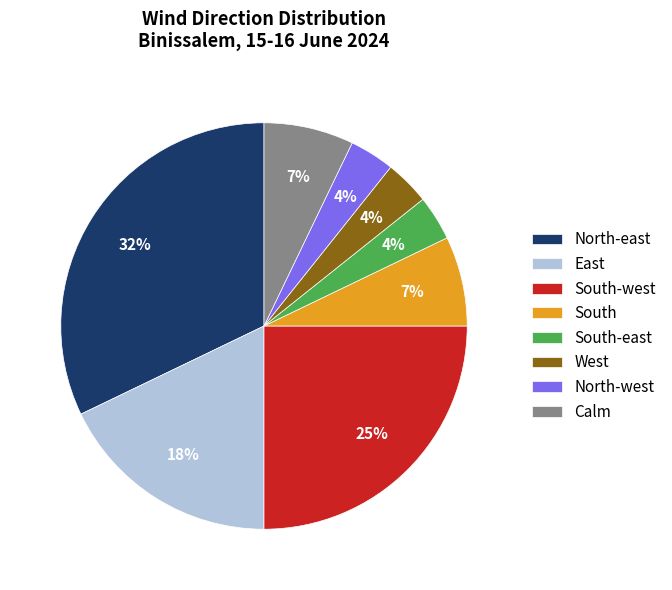

How many segments does this pie chart have?

8